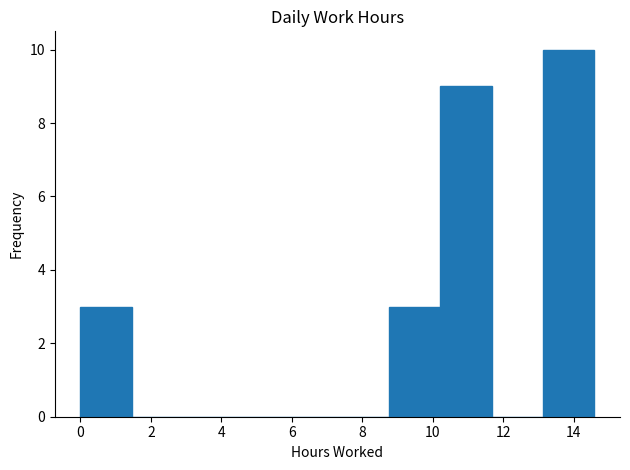

What is the height of the bar covering 0.0 to 1.4 on the x-axis? Neither the bar edges nor the heights are printed on the chart, so give them approximately, as read against the axes.

3